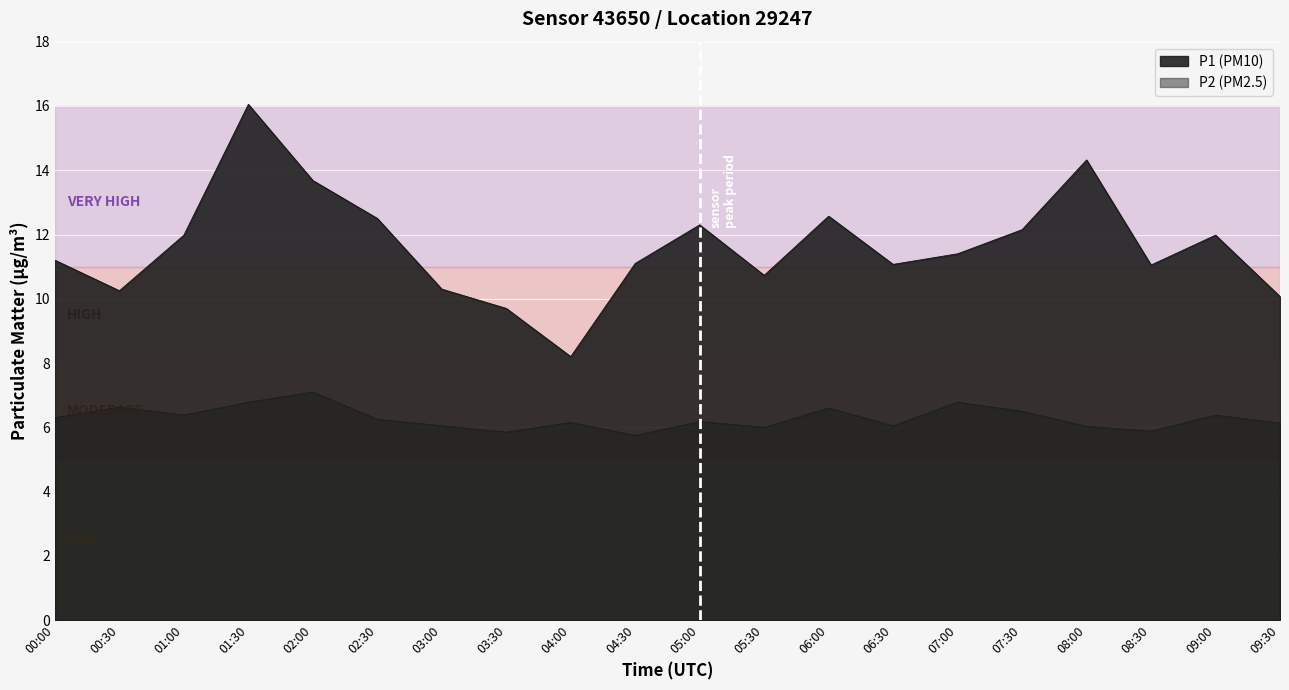

What is the highest value of the P2 series?

7.1